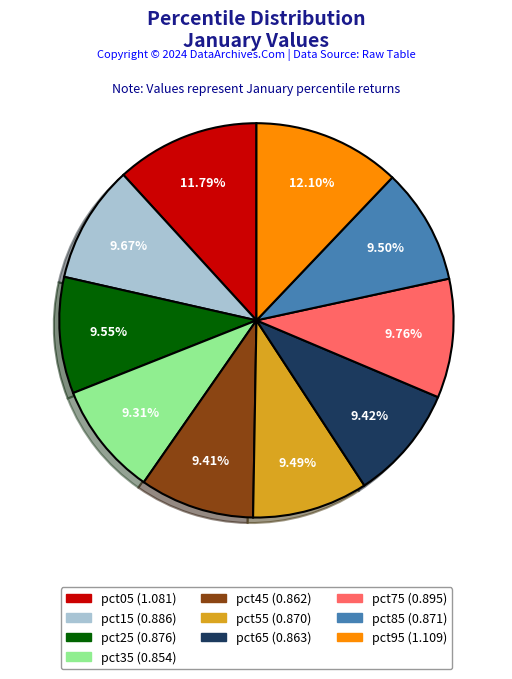

Is the sum of pct05 and pct55 greater than half?

No